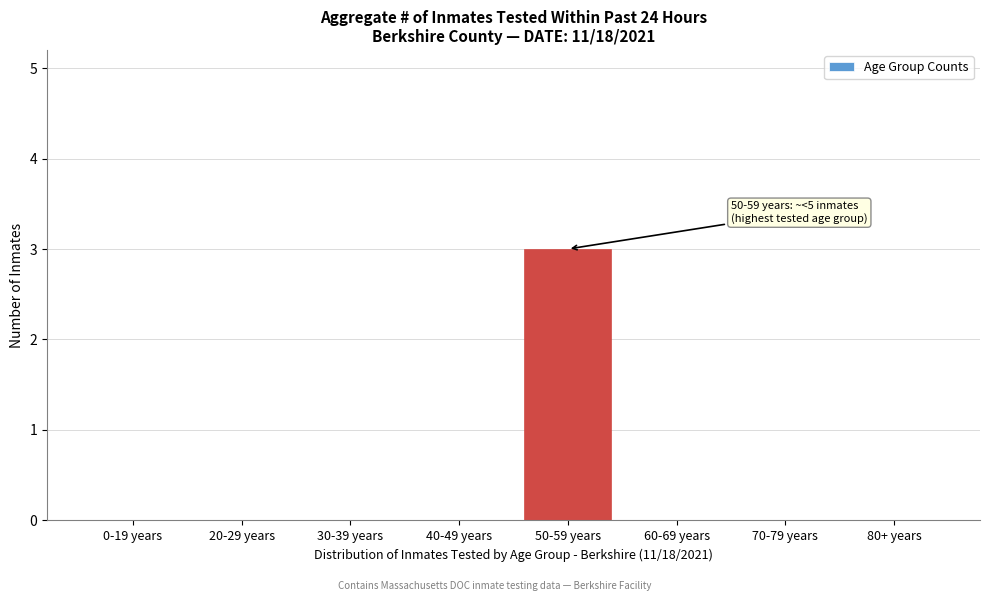

Reading left to right, what are all the values shown in this chart?

0-19 years=0	20-29 years=0	30-39 years=0	40-49 years=0	50-59 years=3	60-69 years=0	70-79 years=0	80+ years=0